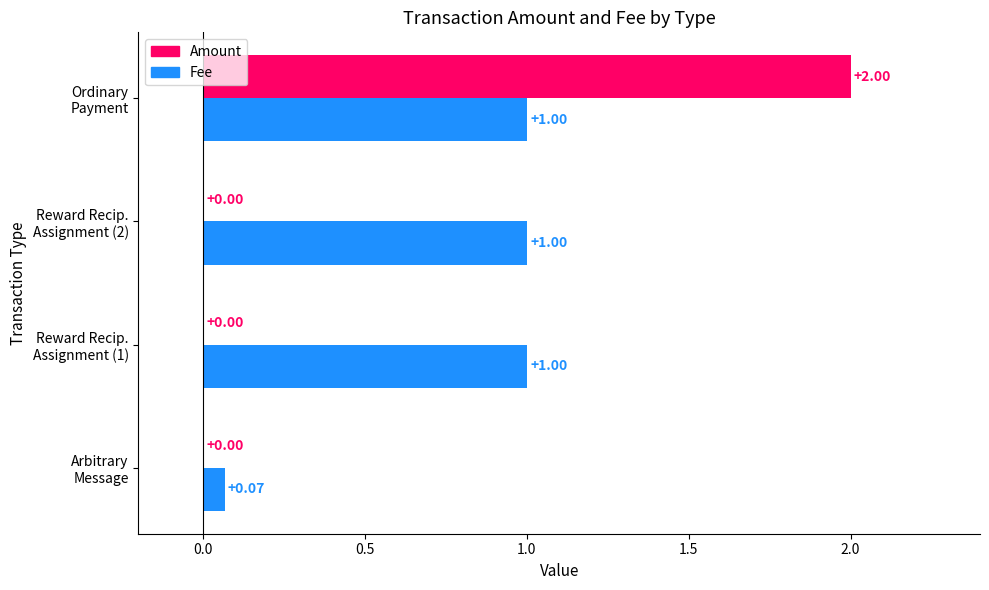

Which series has the largest total across all categories?

Fee